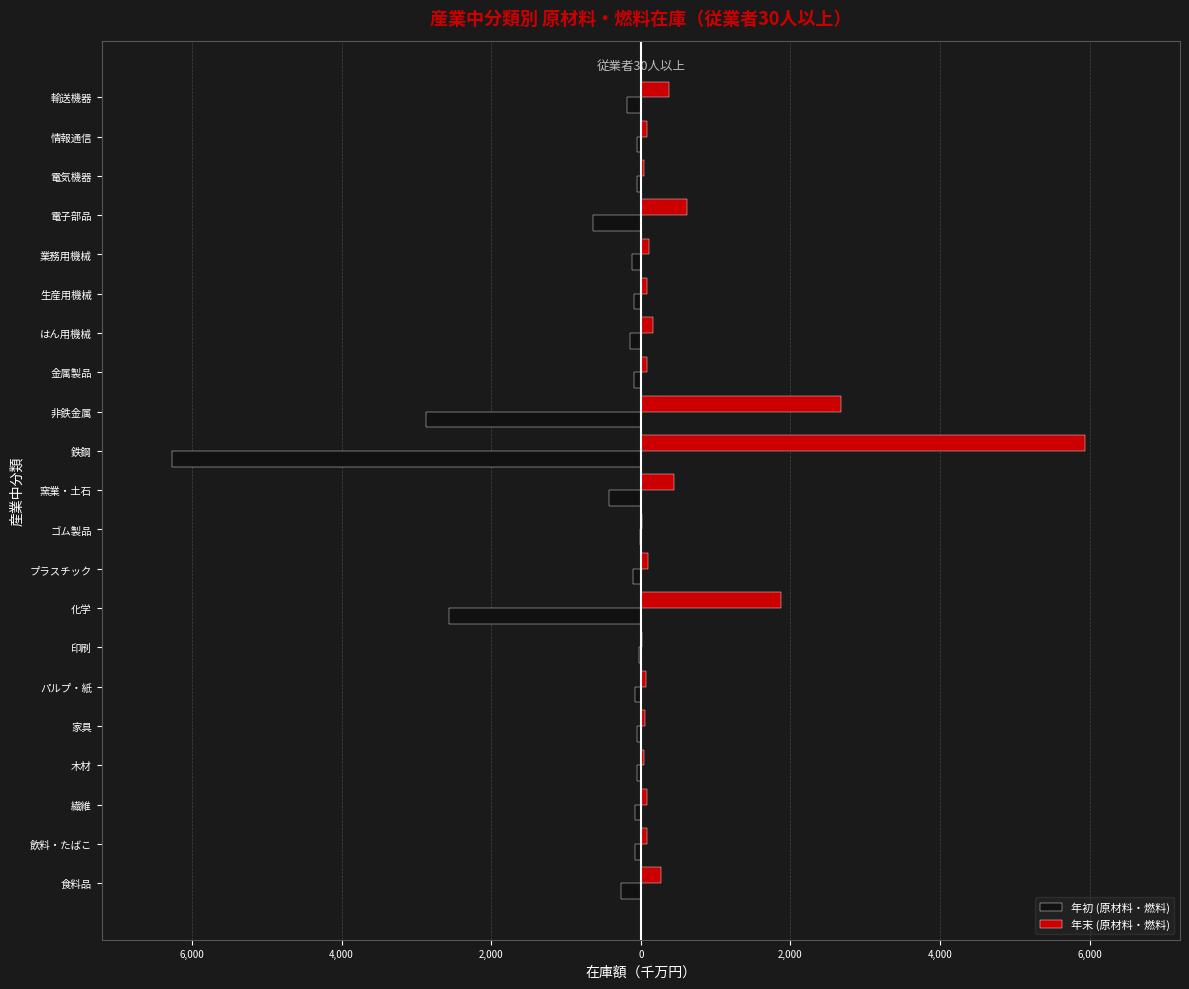

What are all the series names shown in the legend?

年初 (原材料・燃料), 年末 (原材料・燃料)